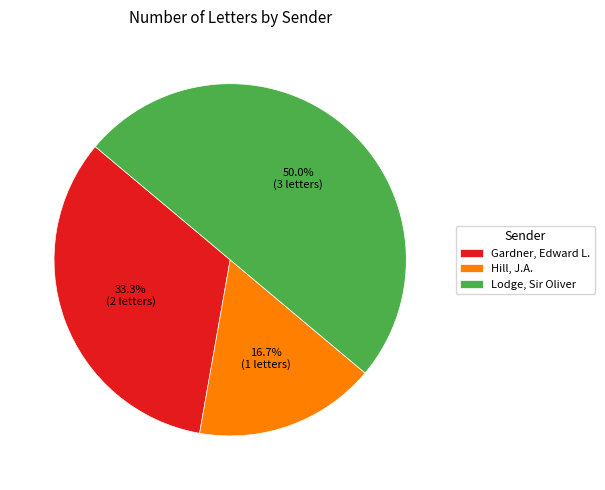

Does Hill, J.A. represent more than half of the total?

No